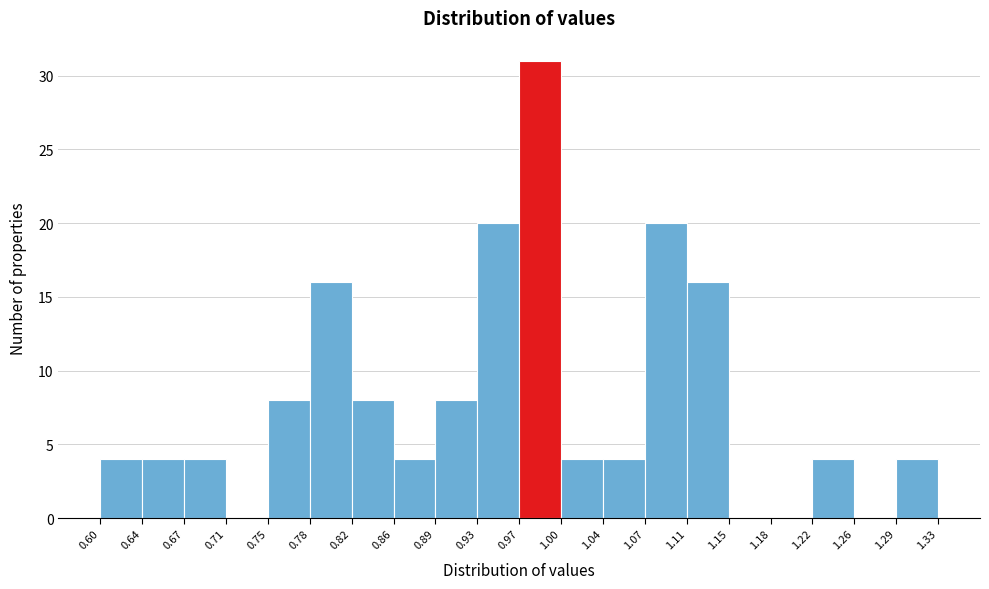

Over which range of the x-axis is the bar tallest?

0.97 to 1.00